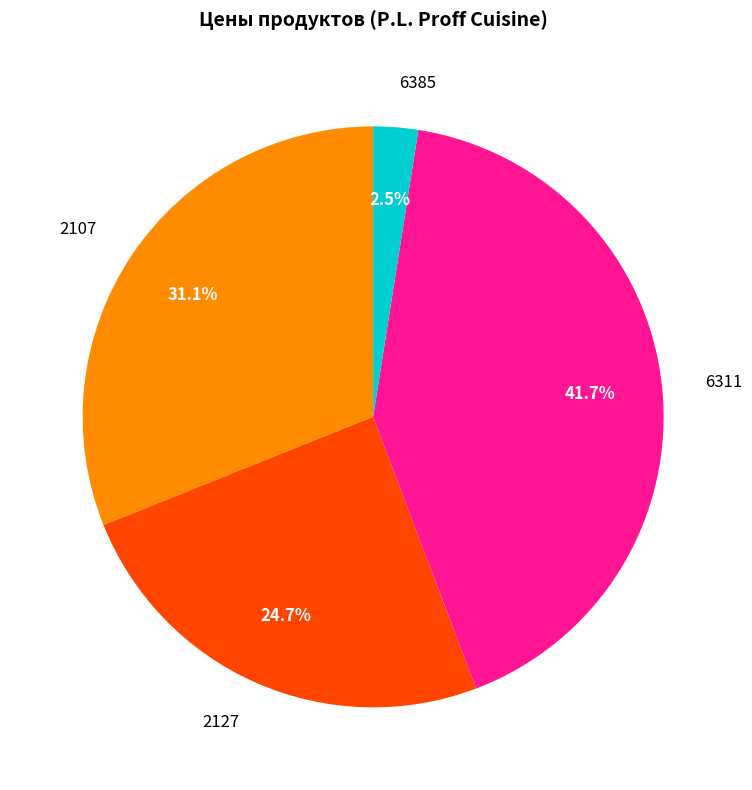

Is the sum of 2107 and 6385 greater than half?

No